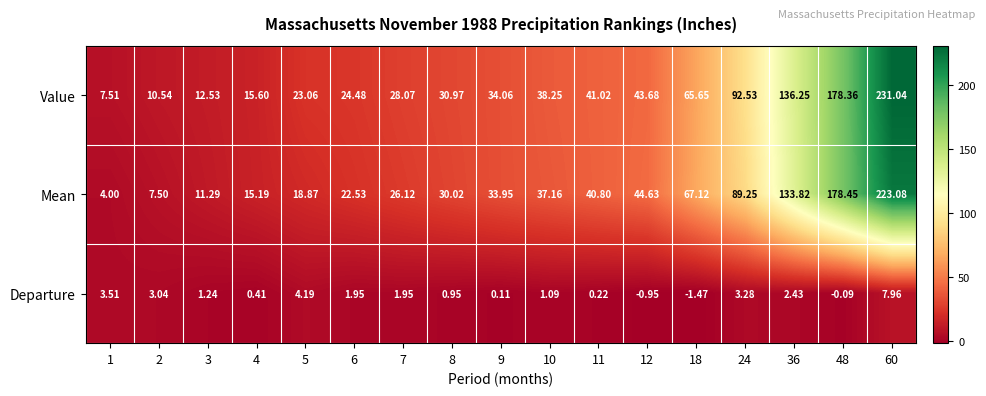

At which category is the sum across all series the highest?

60